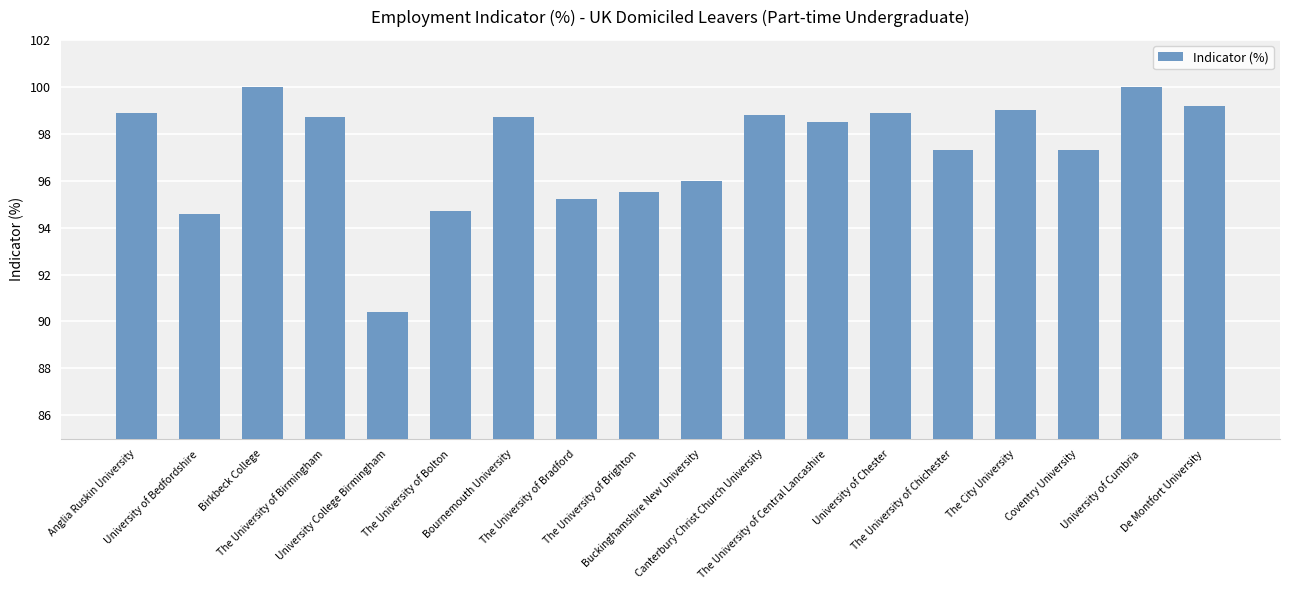

Reading left to right, transcribe all the data shown in this chart.

Anglia Ruskin University=98.9	University of Bedfordshire=94.6	Birkbeck College=100.0	The University of Birmingham=98.7	University College Birmingham=90.4	The University of Bolton=94.7	Bournemouth University=98.7	The University of Bradford=95.2	The University of Brighton=95.5	Buckinghamshire New University=96.0	Canterbury Christ Church University=98.8	The University of Central Lancashire=98.5	University of Chester=98.9	The University of Chichester=97.3	The City University=99.0	Coventry University=97.3	University of Cumbria=100.0	De Montfort University=99.2